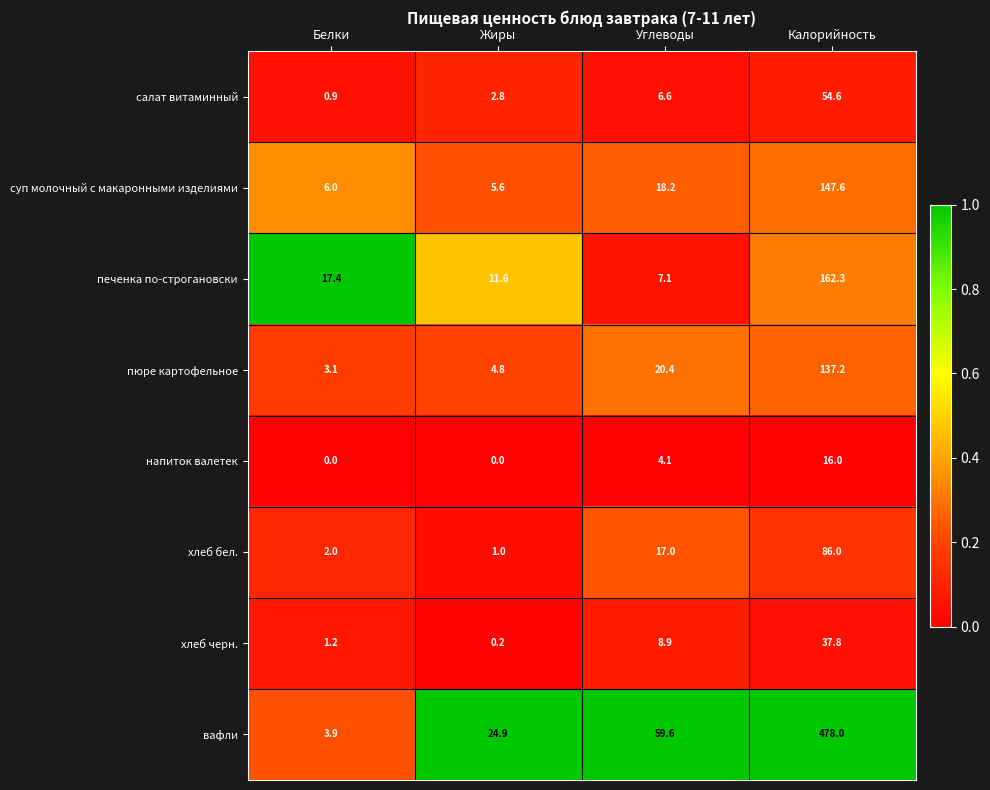

What is the greatest value displayed?

478.0